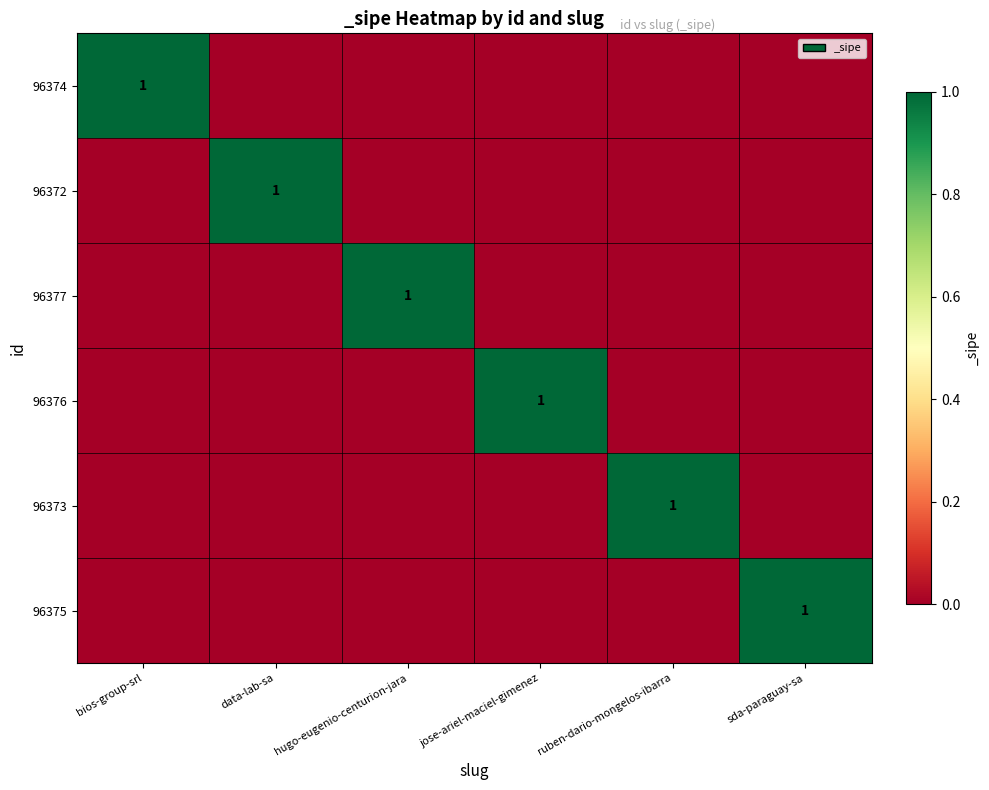

Which has a higher value, data-lab-sa or jose-ariel-maciel-gimenez?

data-lab-sa